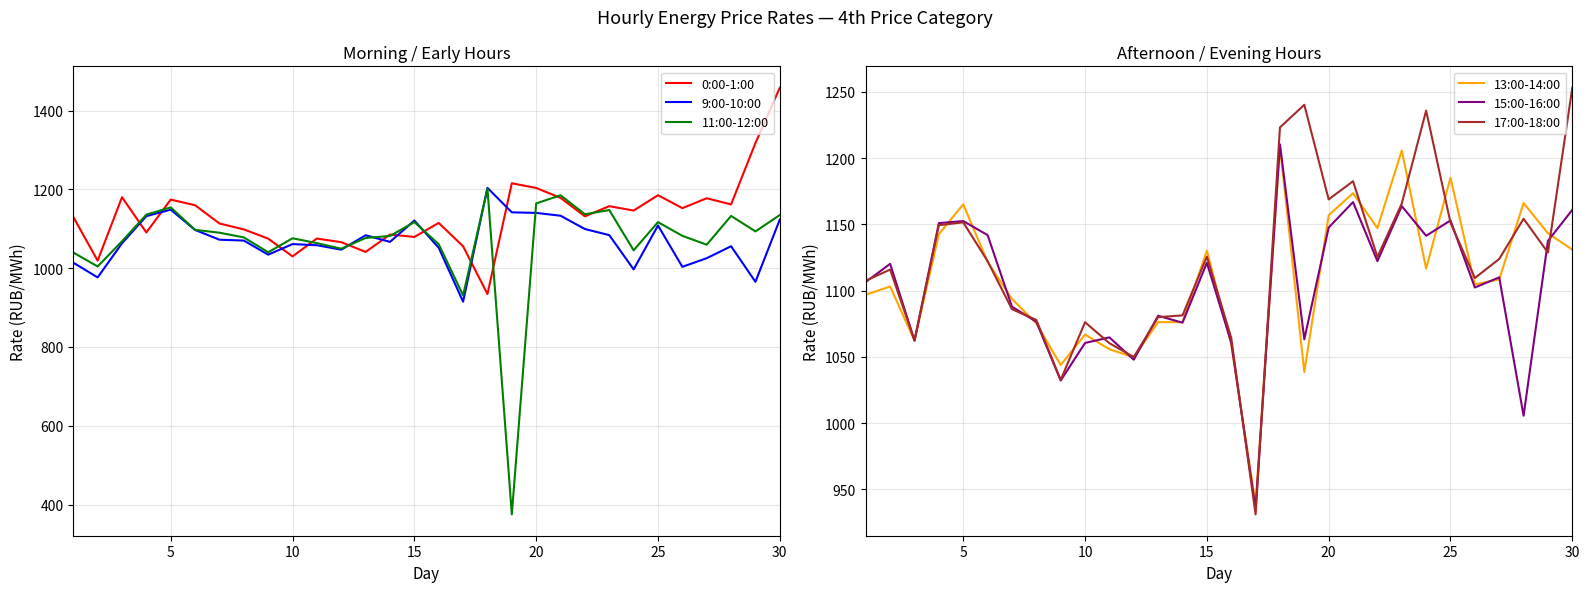

What value does the 11:00-12:00 series have at 20?

1164.3